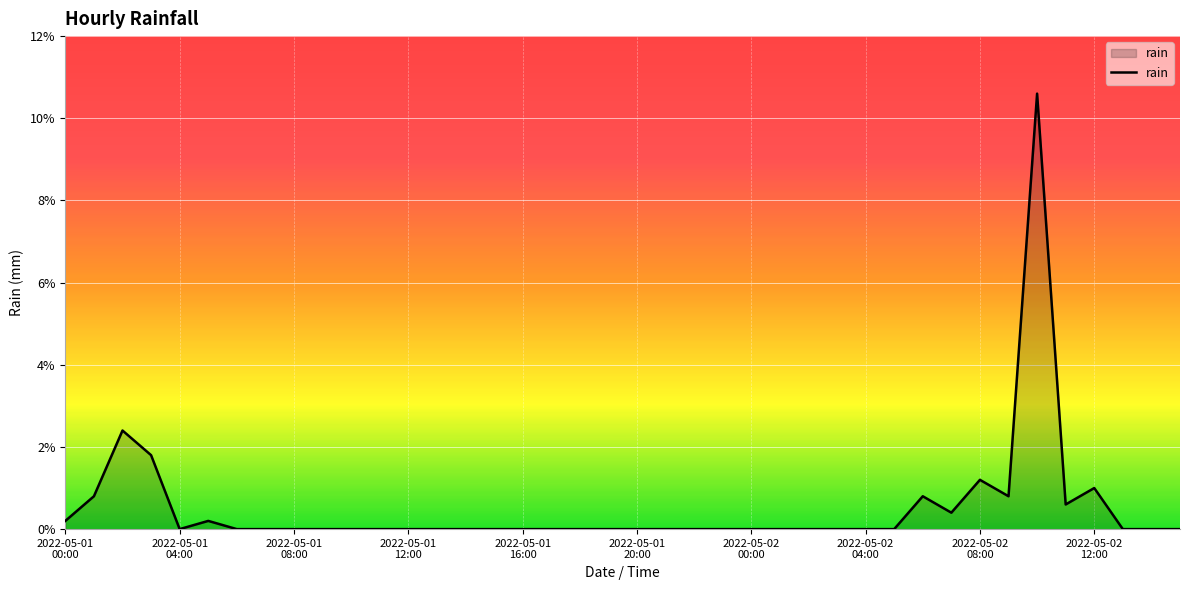

What is the maximum value shown in the chart?

10.6